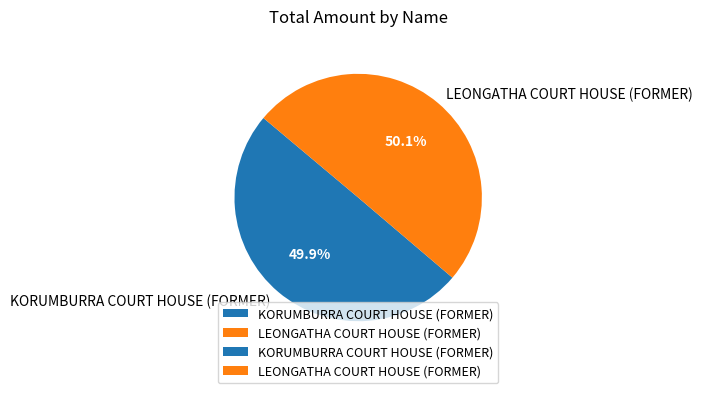

What percentage is the KORUMBURRA COURT HOUSE (FORMER) slice, to the nearest percent?

50%